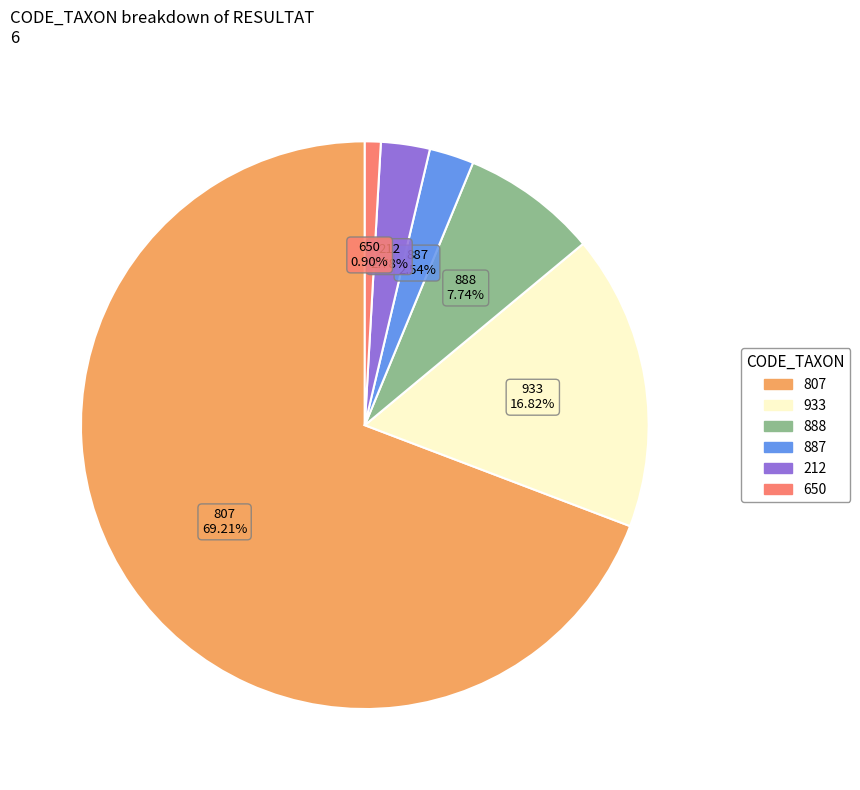

Count the number of slices in the pie.

6